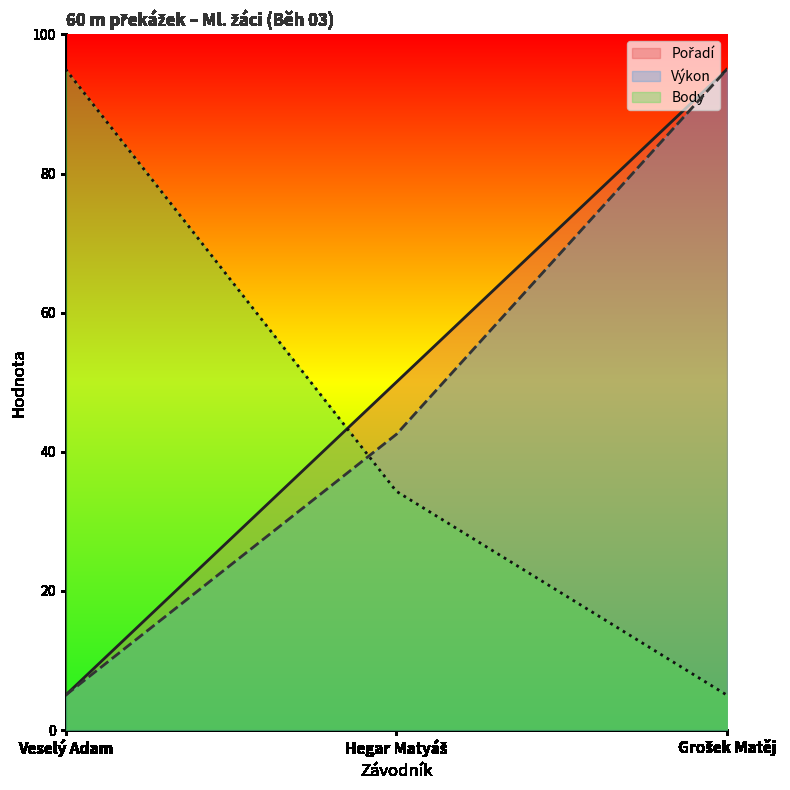

What is the difference between the highest and lowest values at Grošek Matěj?

90.0